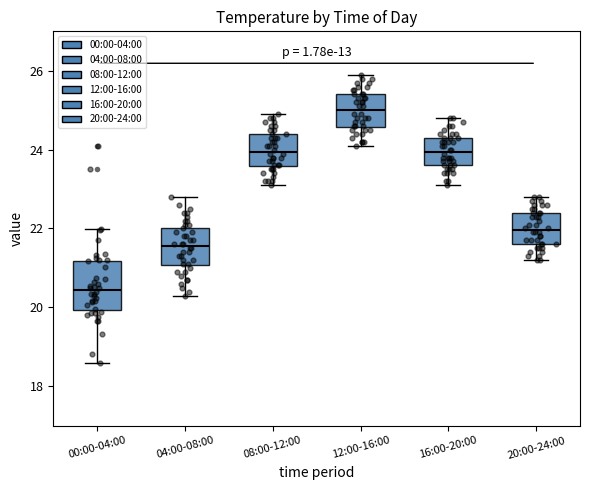

Where does the lower whisker of the box for 12:00-16:00 end on the y-axis? The values are not printed on the chart, so give them approximately, as read against the axis.

24.2